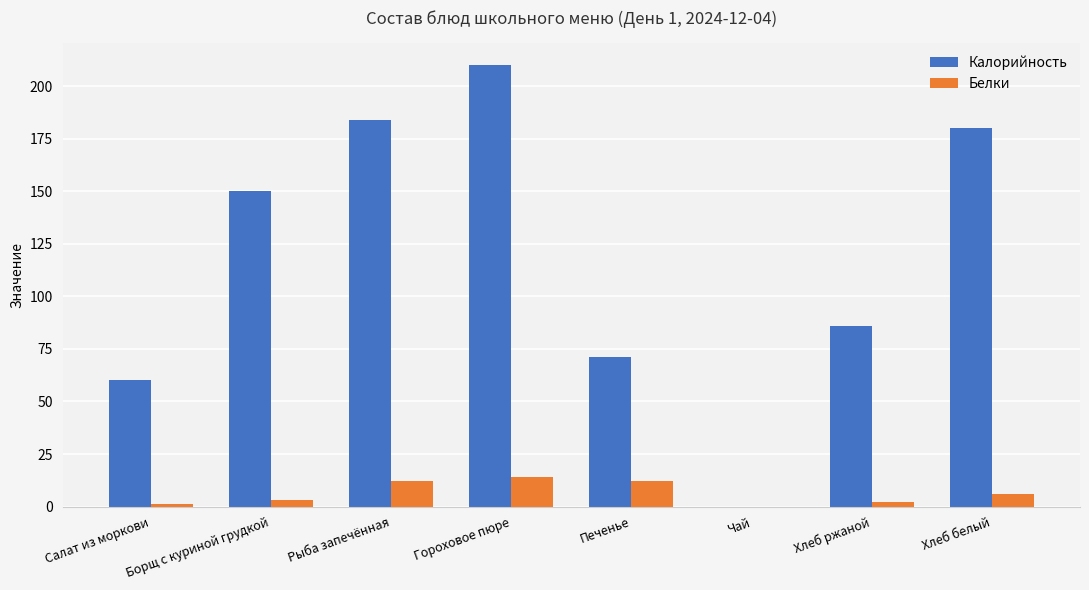

What is the maximum value shown in the chart?

210